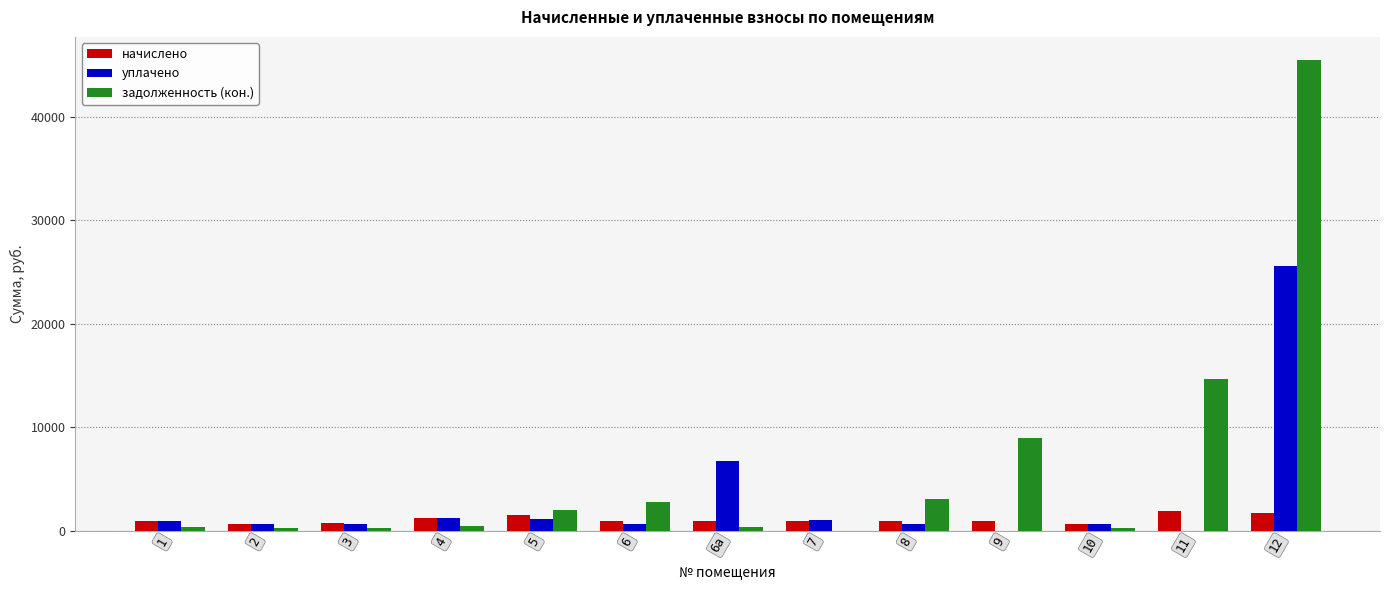

What is the greatest value displayed?

45462.2